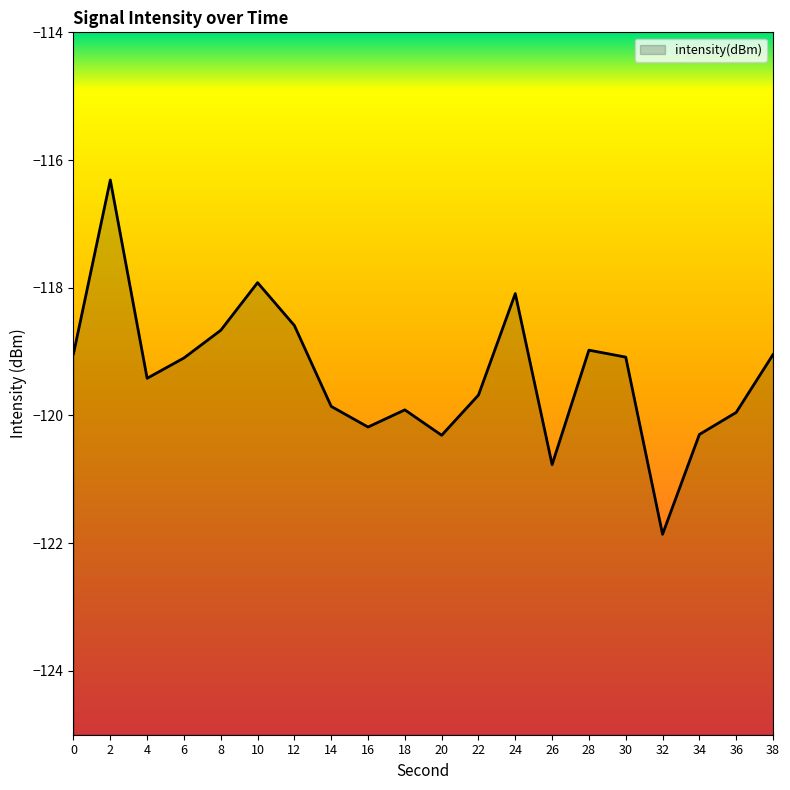

Which has a higher value, 22 or 14?

22